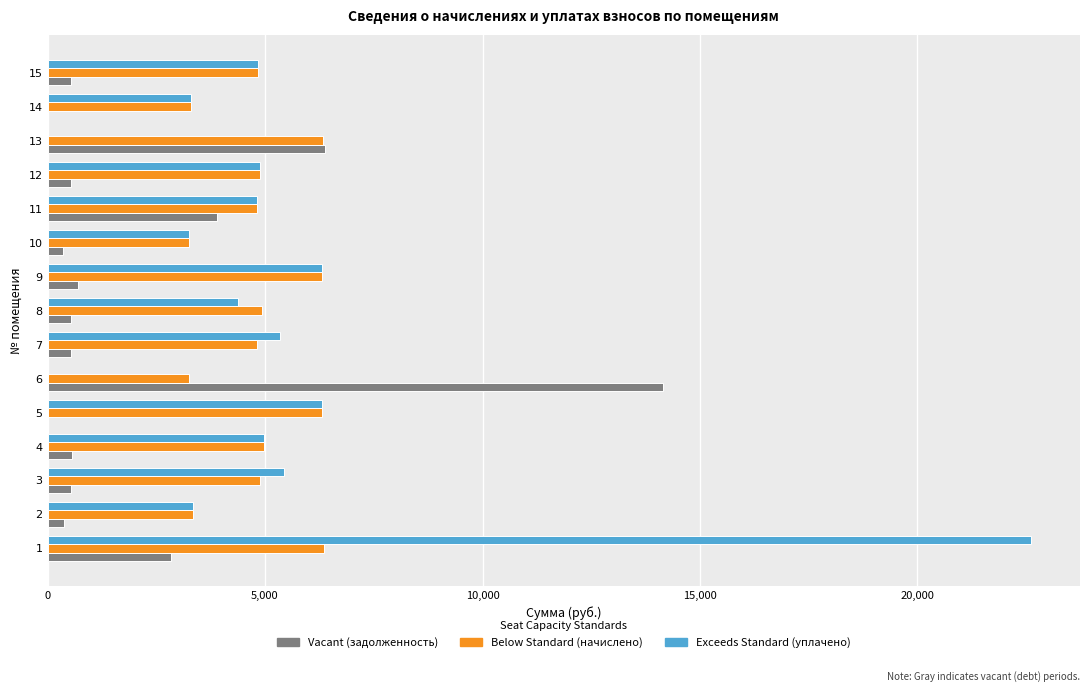

What is the greatest value displayed?

22606.1